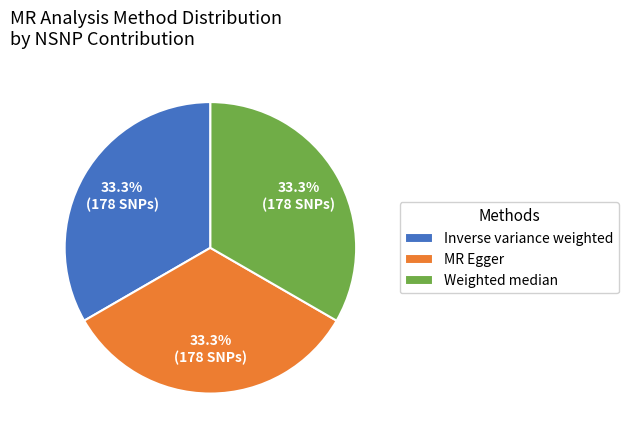

Count the number of slices in the pie.

3